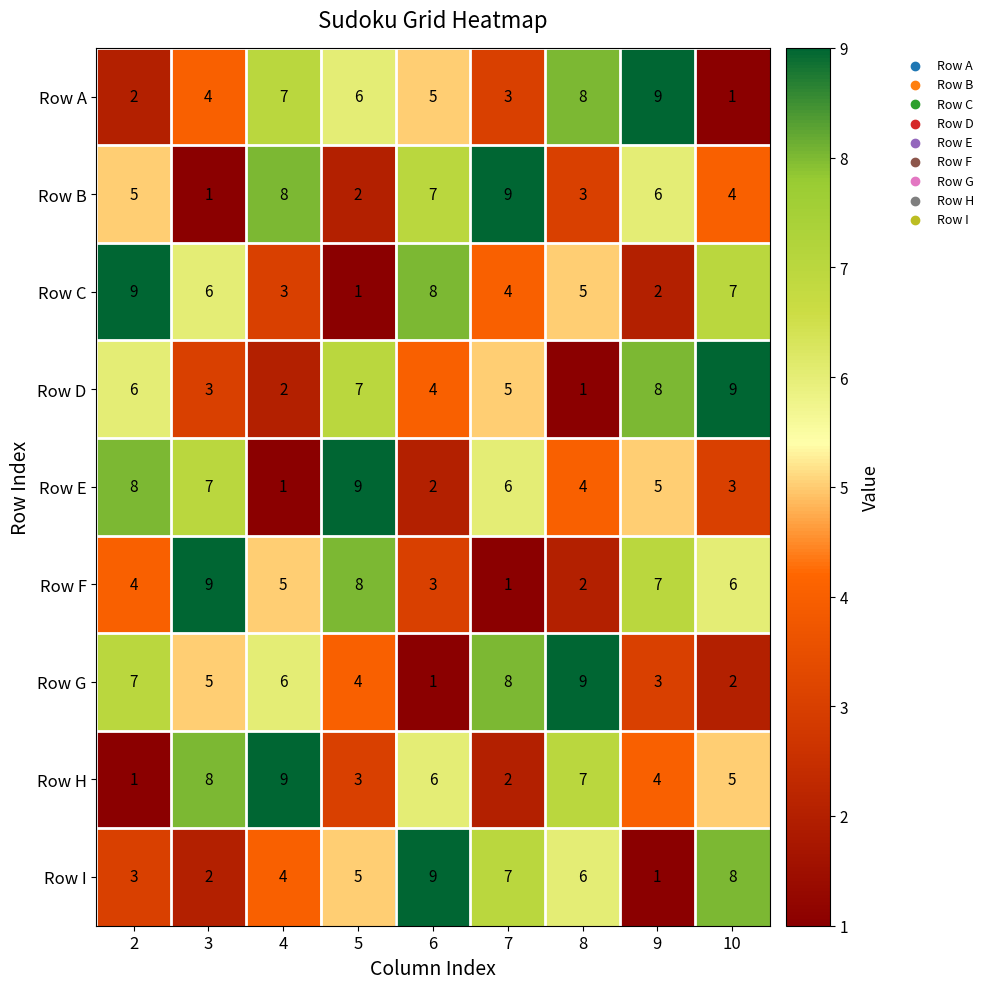

What is the difference between the second highest and second lowest values in the Row A series?

6